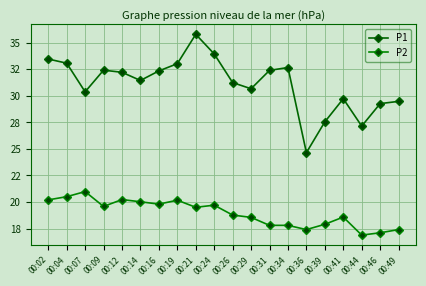

What is the difference between the highest and lowest values at 00:31?

14.6